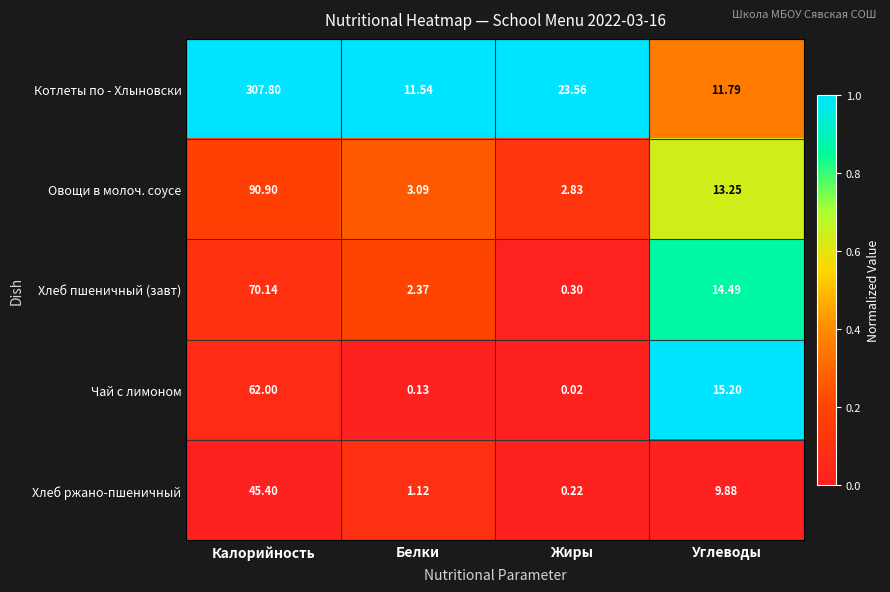

Which series has the largest total across all categories?

Котлеты по - Хлыновски